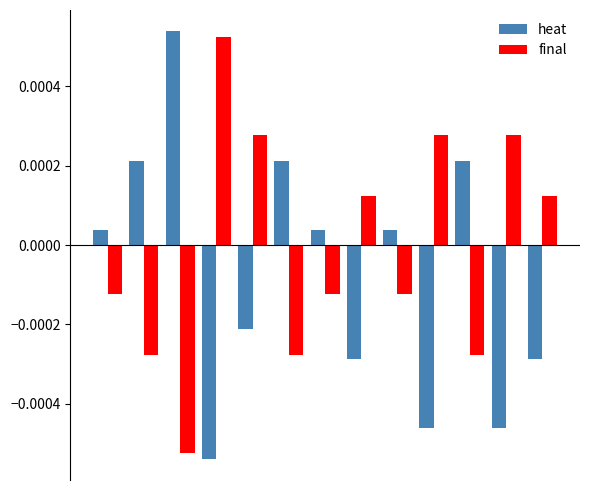

At how many categories does at least one series exceed 0?

13